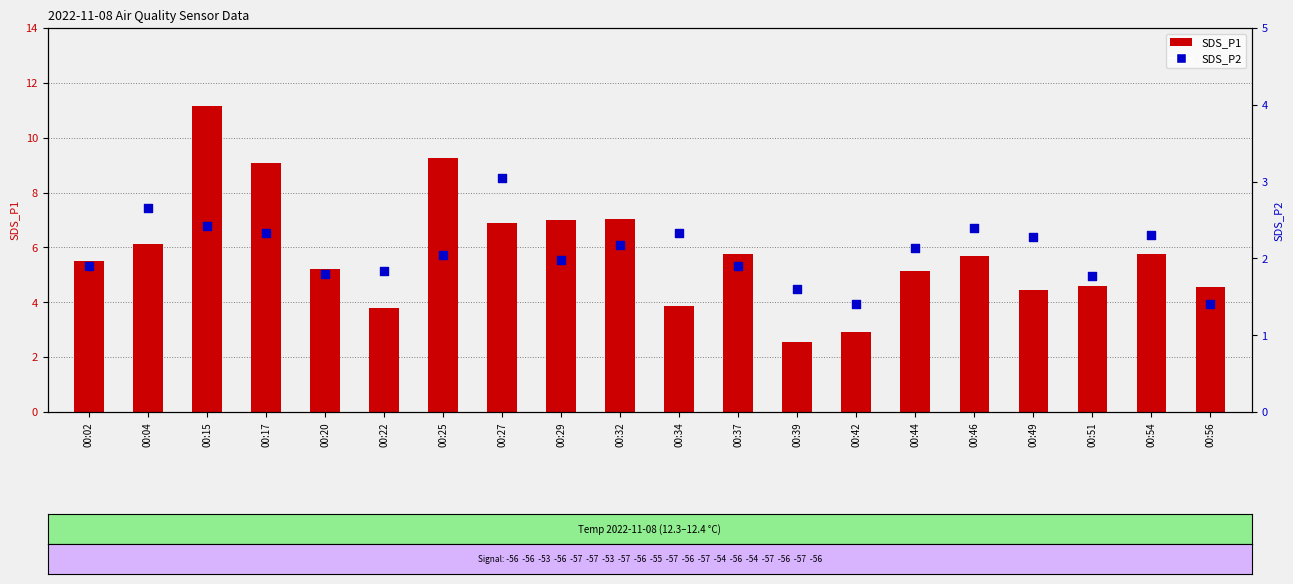

What is the total value across all series at 00:27?

9.9